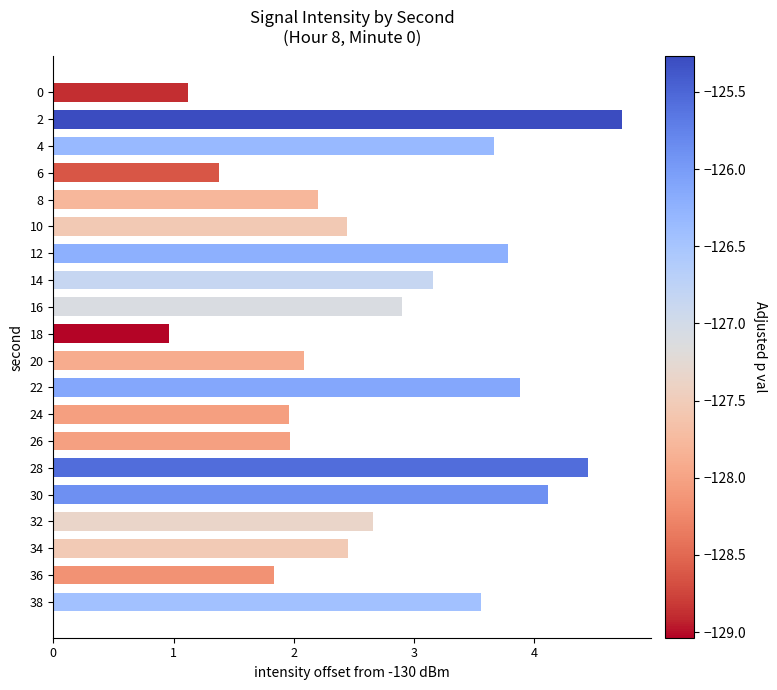

What is the approximate value at 20?

2.1